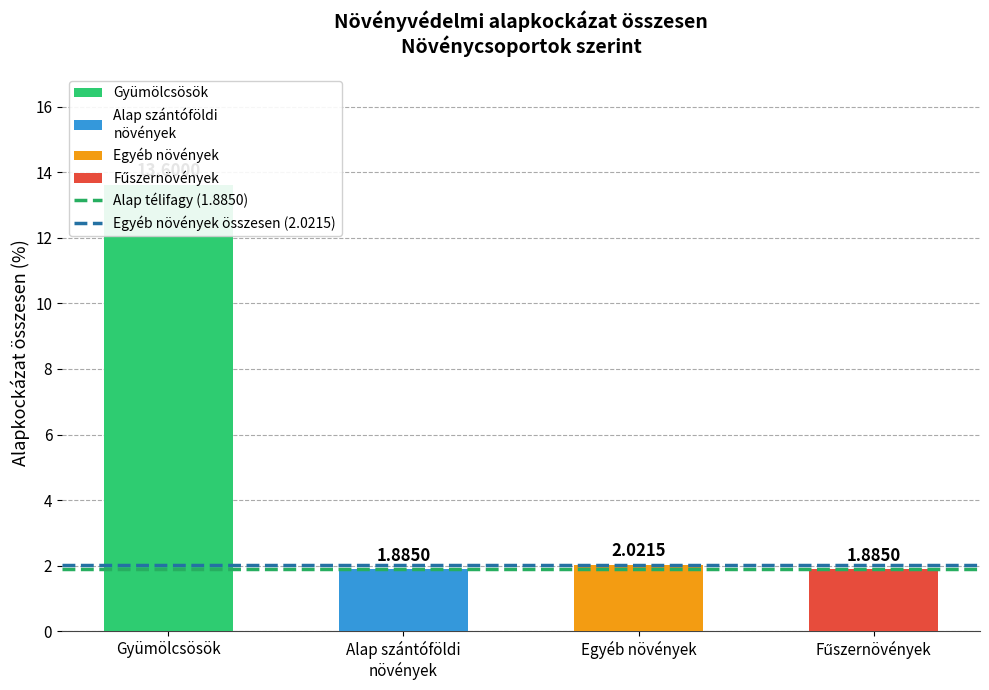

At which label does Egyéb növények összesen (2.0215) reach its peak?

Gyümölcsösök